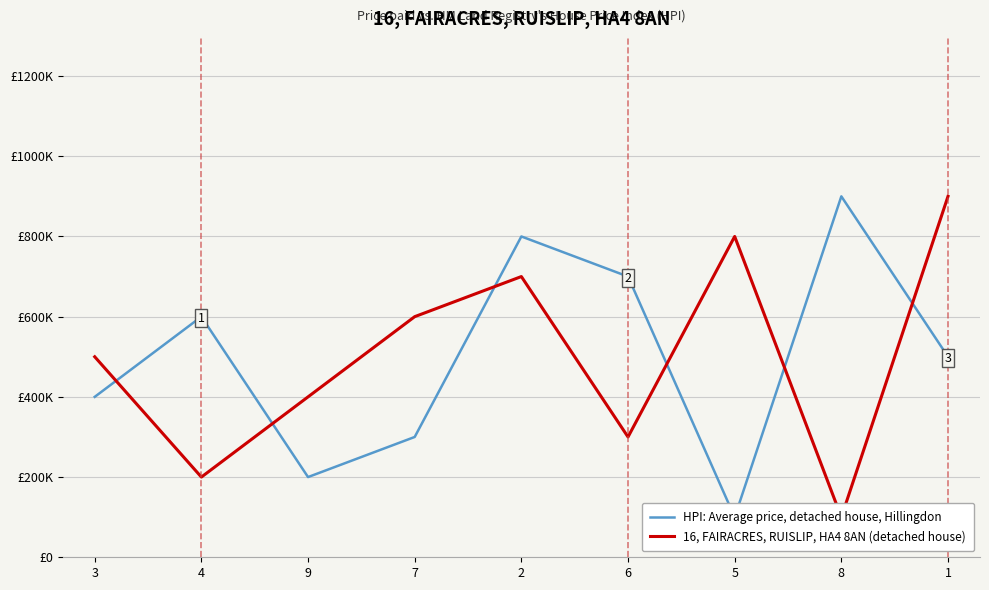

True or false: HPI: Average price, detached house, Hillingdon has more than 1 points higher than both neighbors.

True